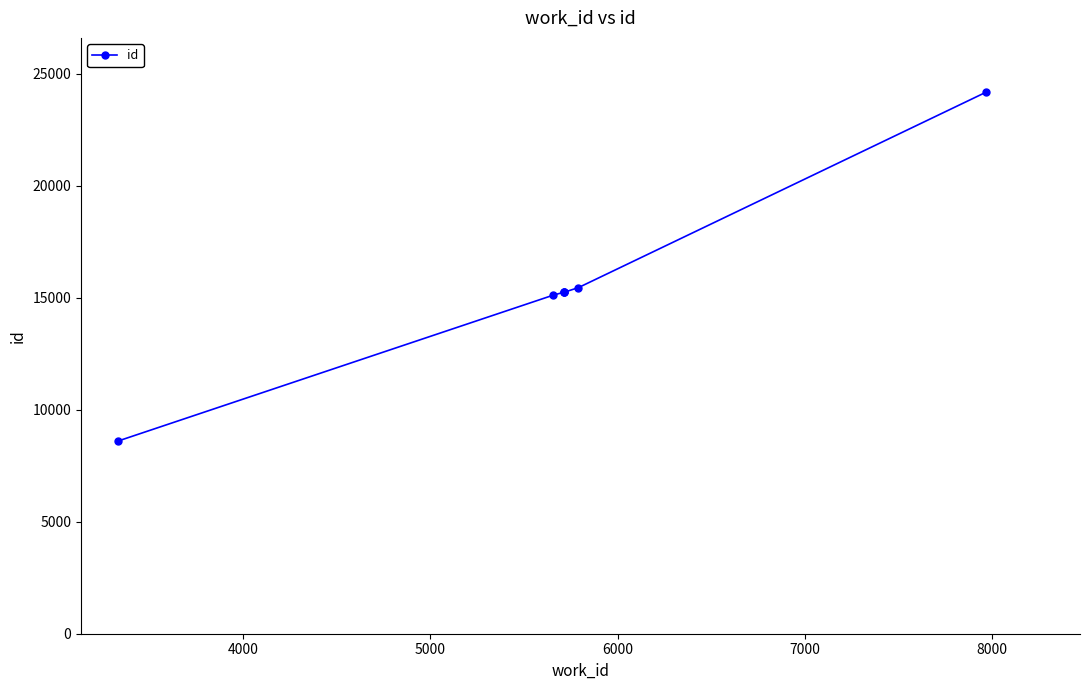

True or false: the data has more than 2 interior local peaks.

False